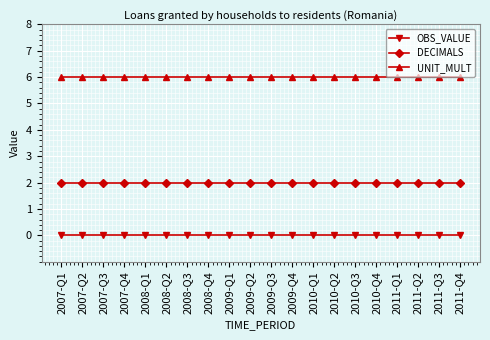

What are all the series names shown in the legend?

OBS_VALUE, DECIMALS, UNIT_MULT